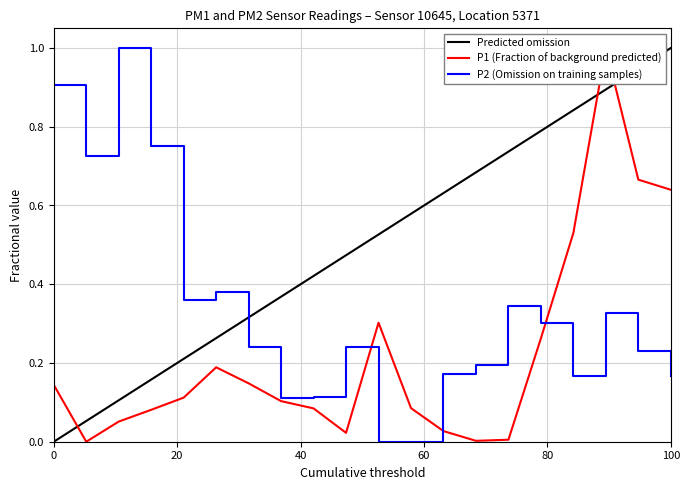

Reading left to right, extract all data points from this chart.

0.9	0.7	1.0	0.8	0.4	0.4	0.2	0.1	0.1	0.2	0.0	0.0	0.2	0.2	0.3	0.3	0.2	0.3	0.2	0.2